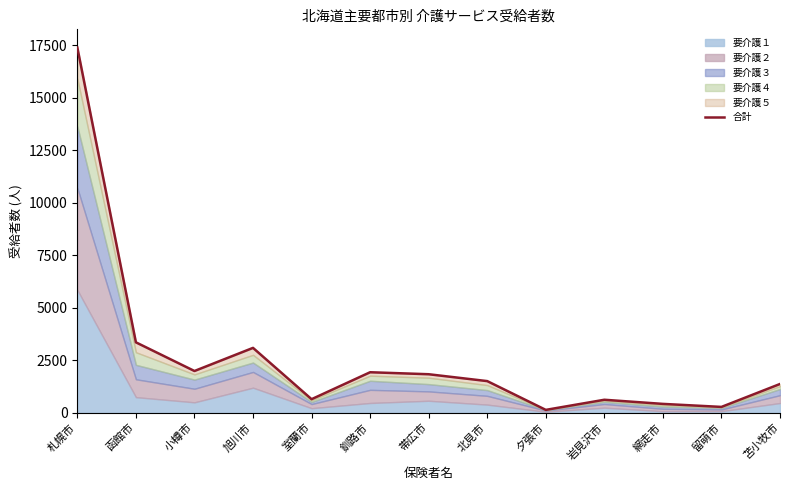

What value does the data have at 室蘭市?

646